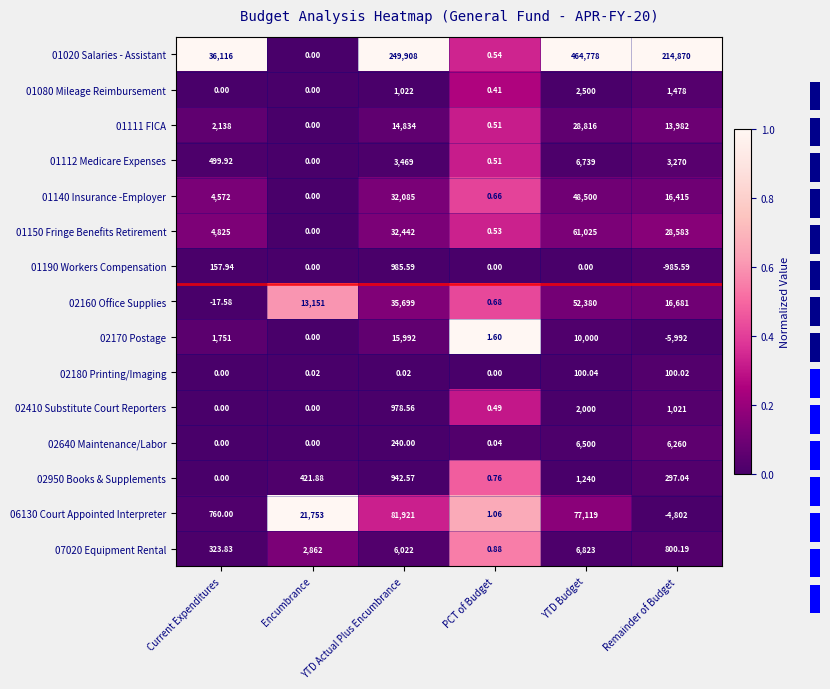

Where does the 01150 Fringe Benefits Retirement series first go above 28583?

YTD Actual Plus Encumbrance